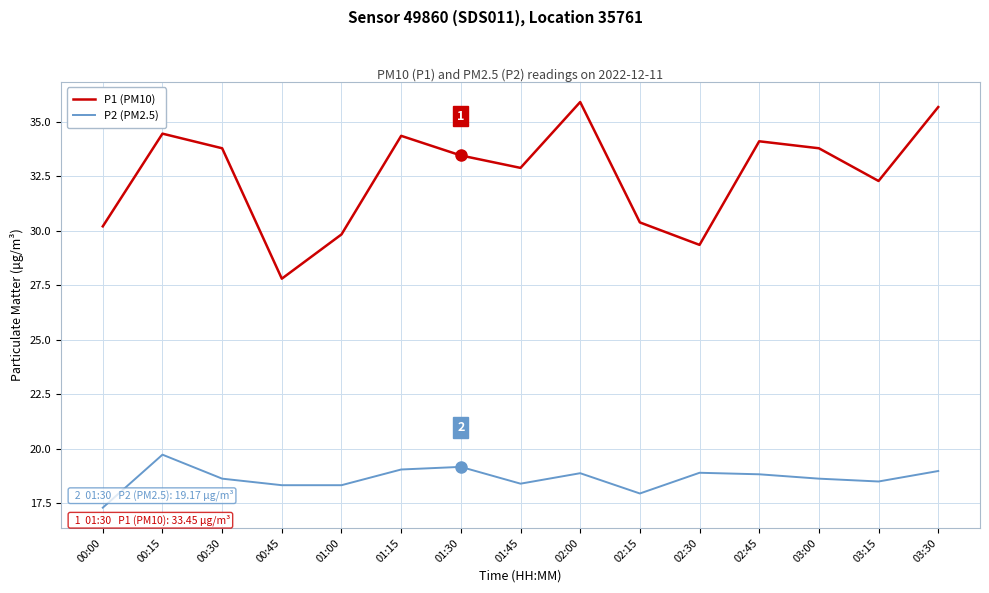

What is the maximum value for P2 (PM2.5)?

19.7